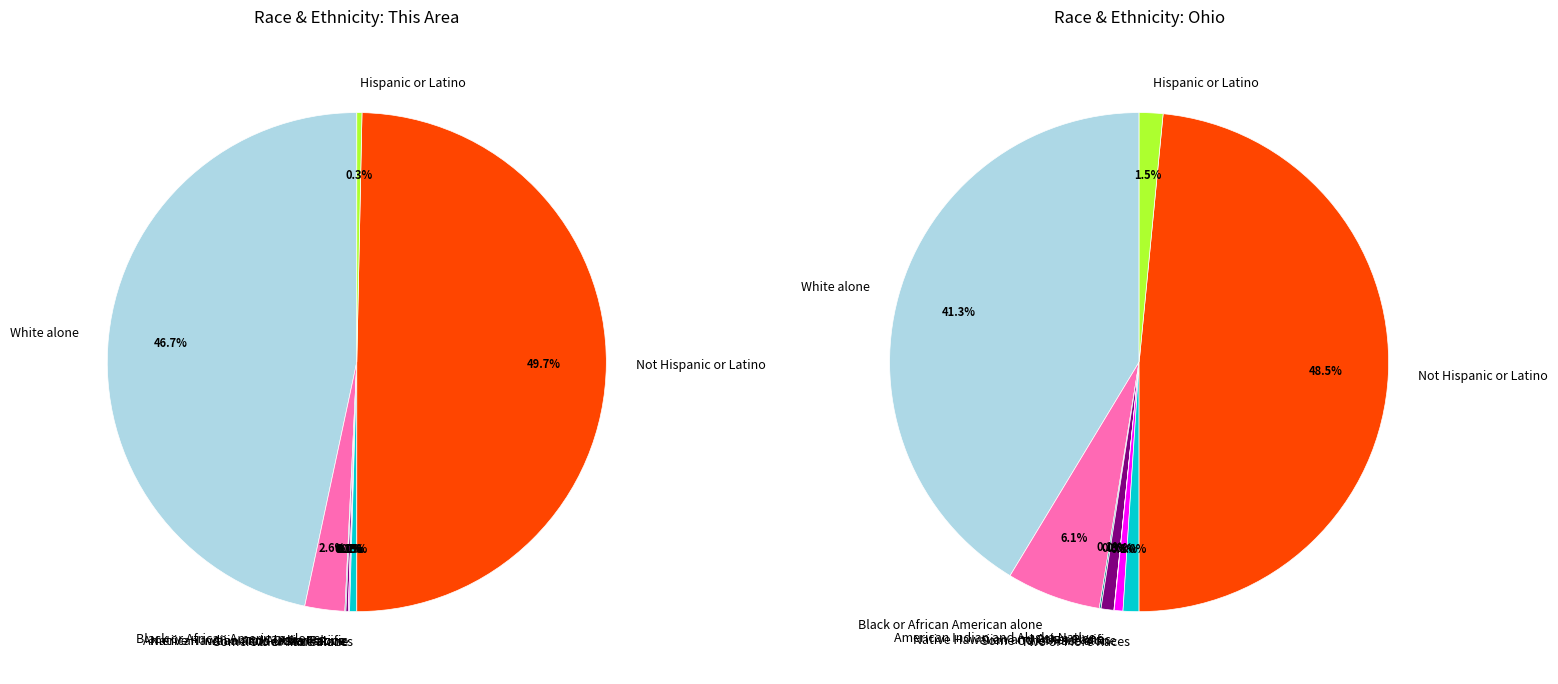

To the nearest percent, what is the difference between the Some Other Race alone and Not Hispanic or Latino slice percentages?

50%